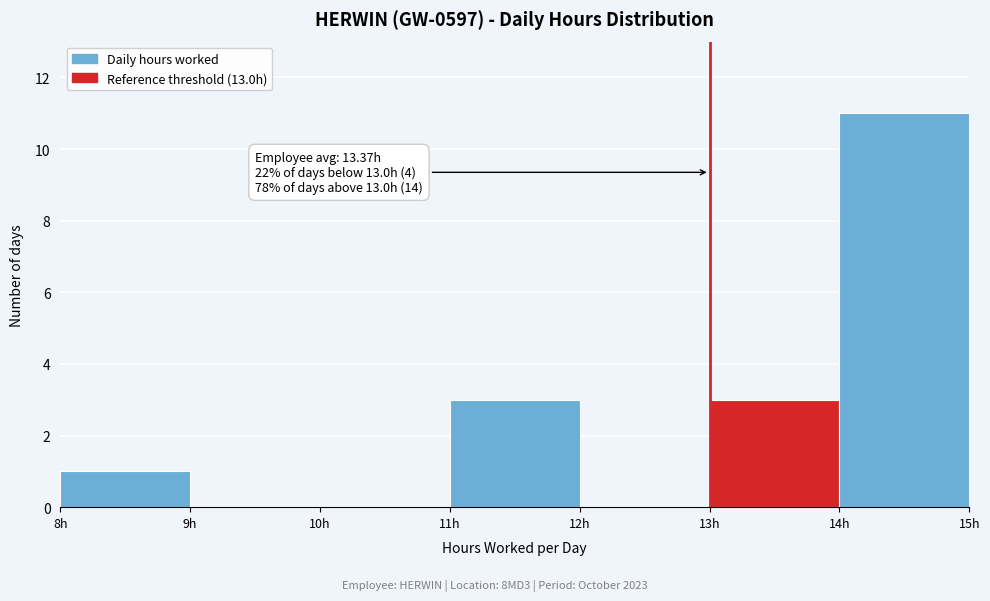

Which range on the x-axis has the tallest bar?

14 to 15